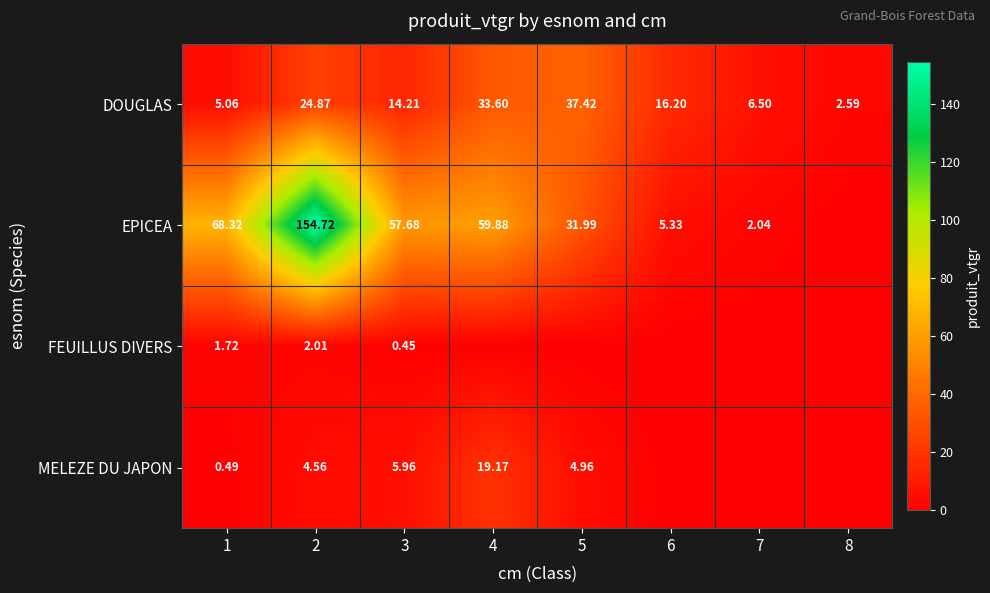

Which has a higher value, 7 or 6?

6